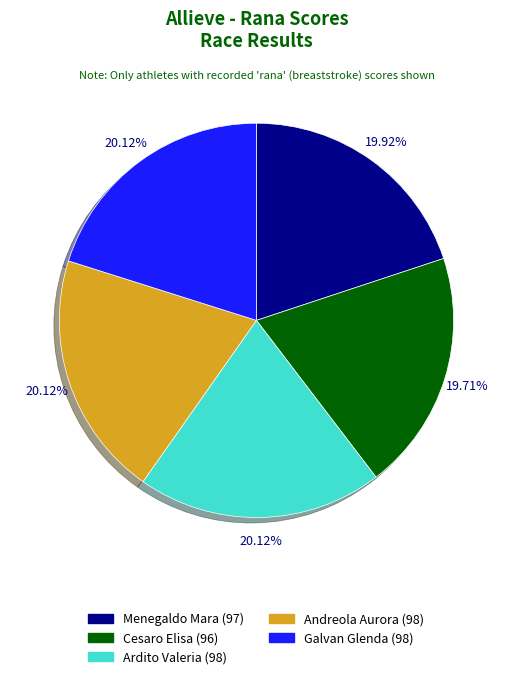

How many segments does this pie chart have?

5